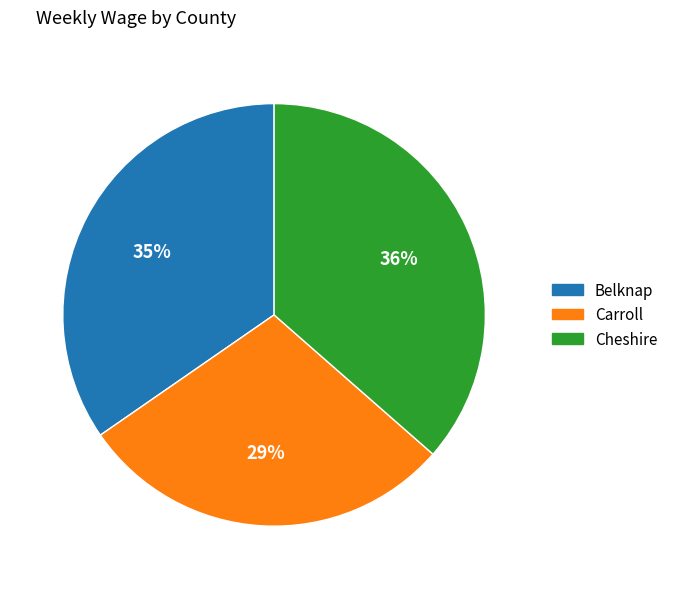

Which category has the smallest portion of the pie?

Carroll